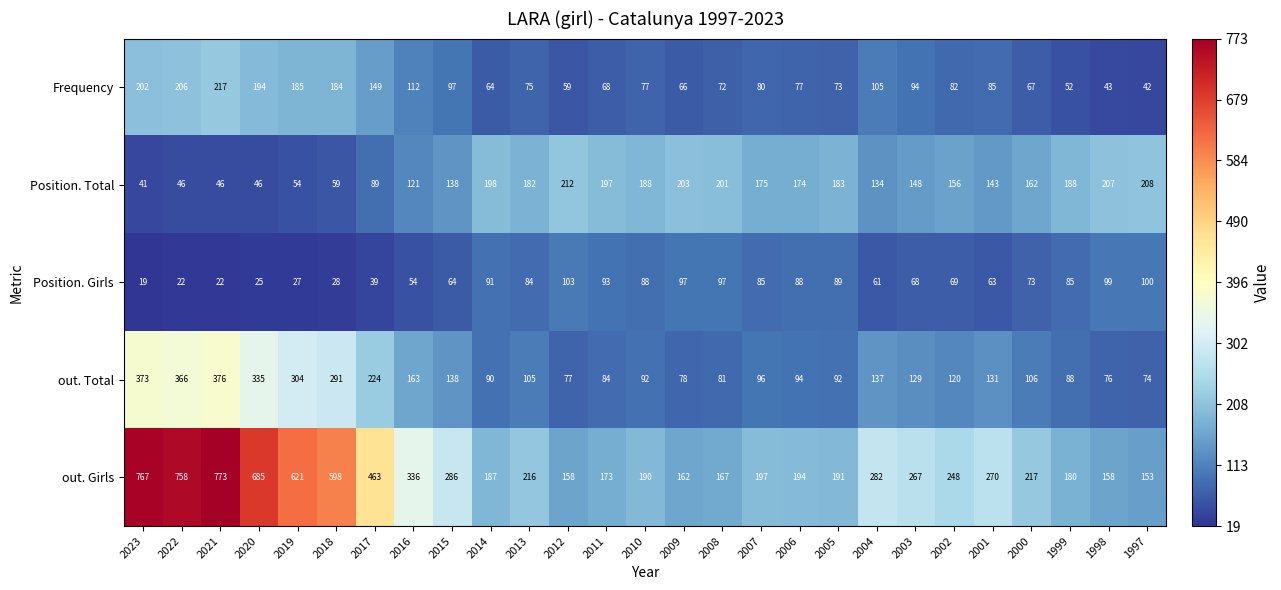

What is the sum of all out. Total values?

4320